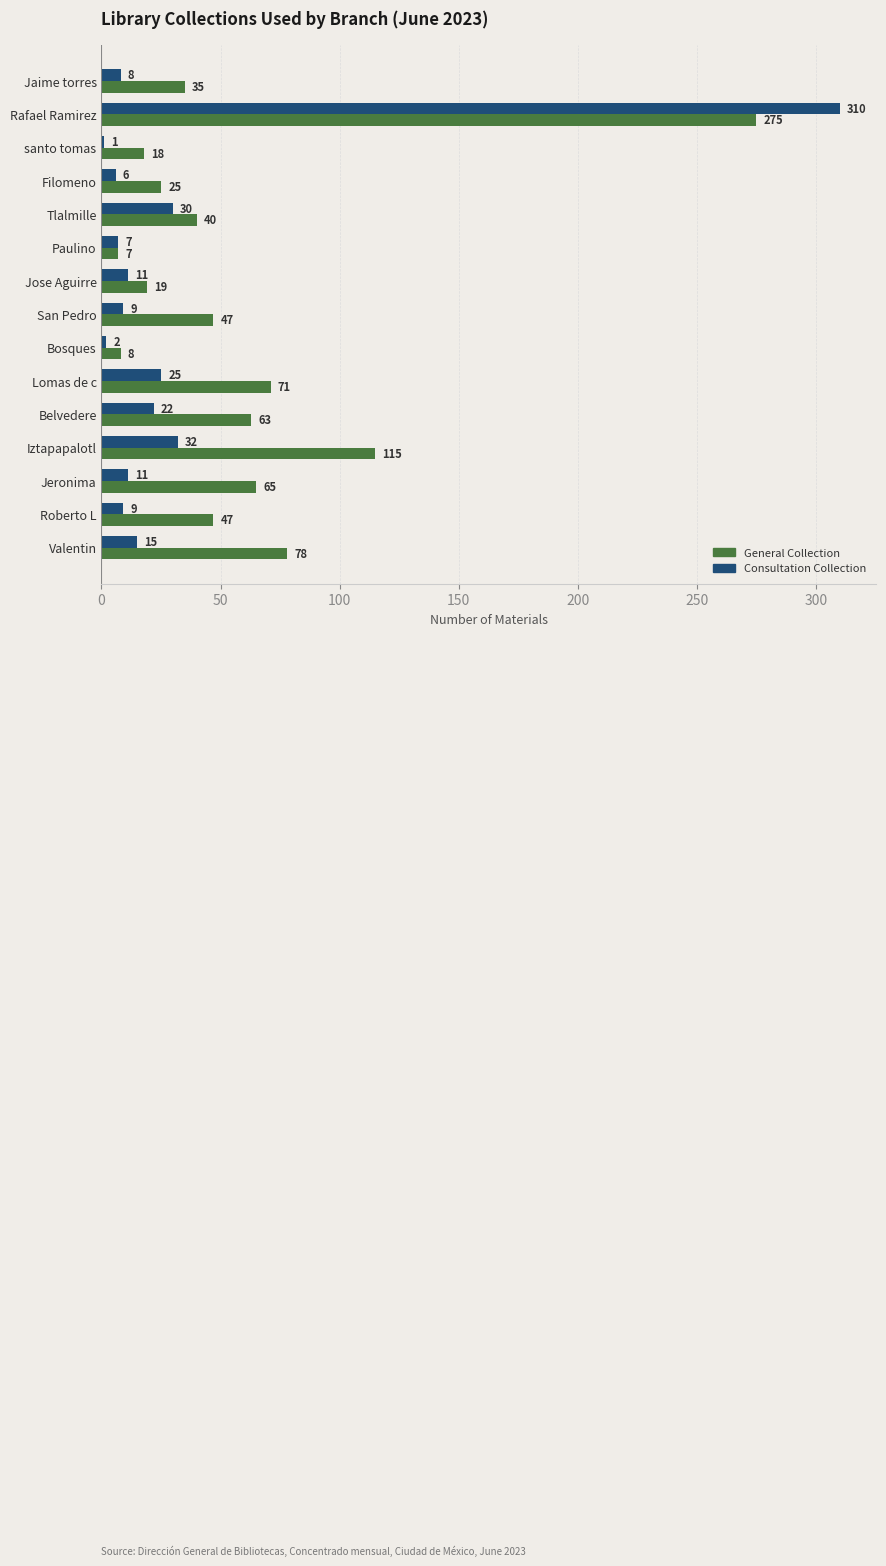

Between santo tomas and Iztapapalotl, which series saw the biggest shift?

General Collection